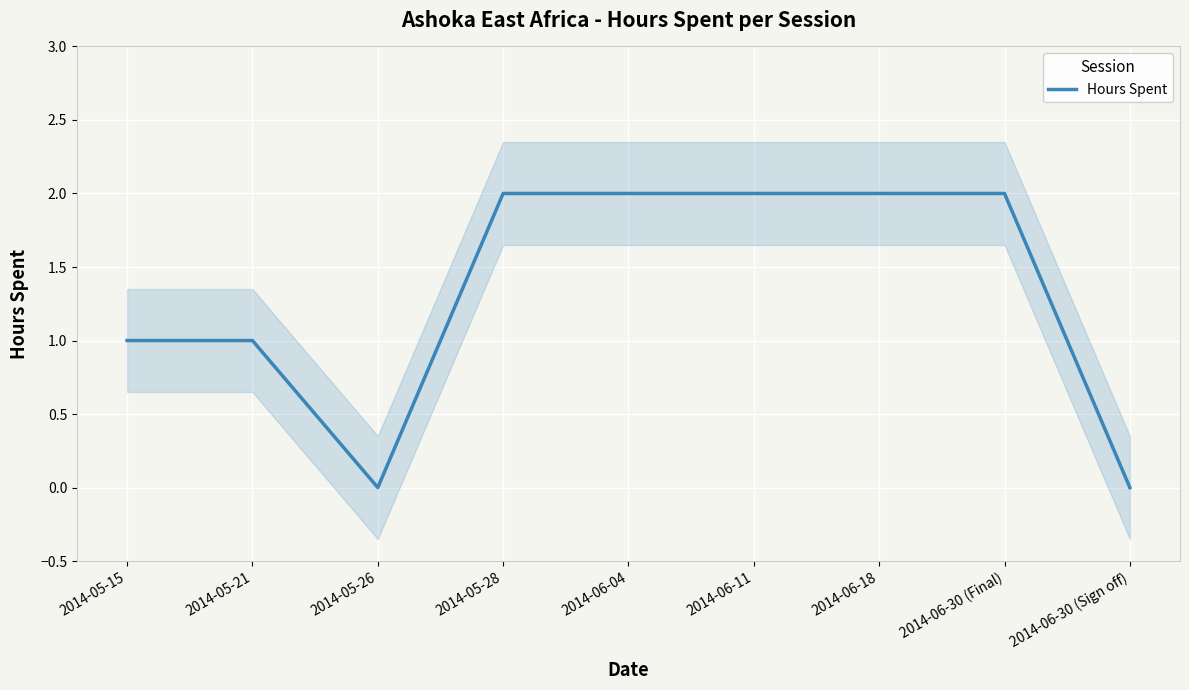

The value at 2014-05-26 is 0. True or false?

True